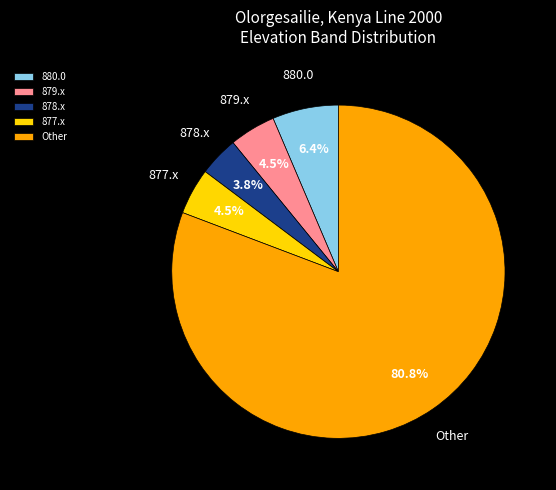

Combined, do 877.x and 879.x account for over 50%?

No